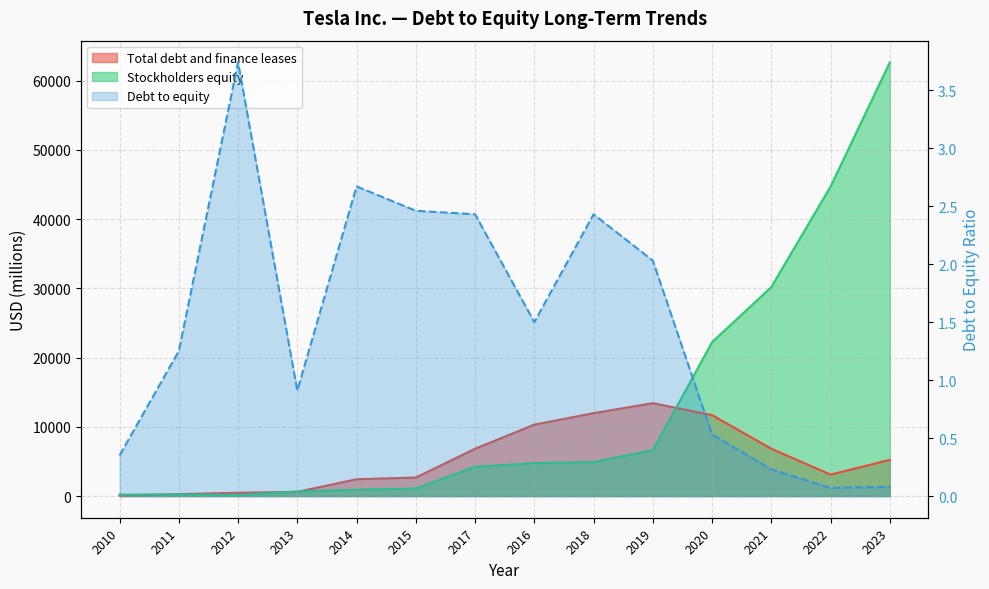

True or false: Debt to equity and Total debt and finance leases cross at least once.

False